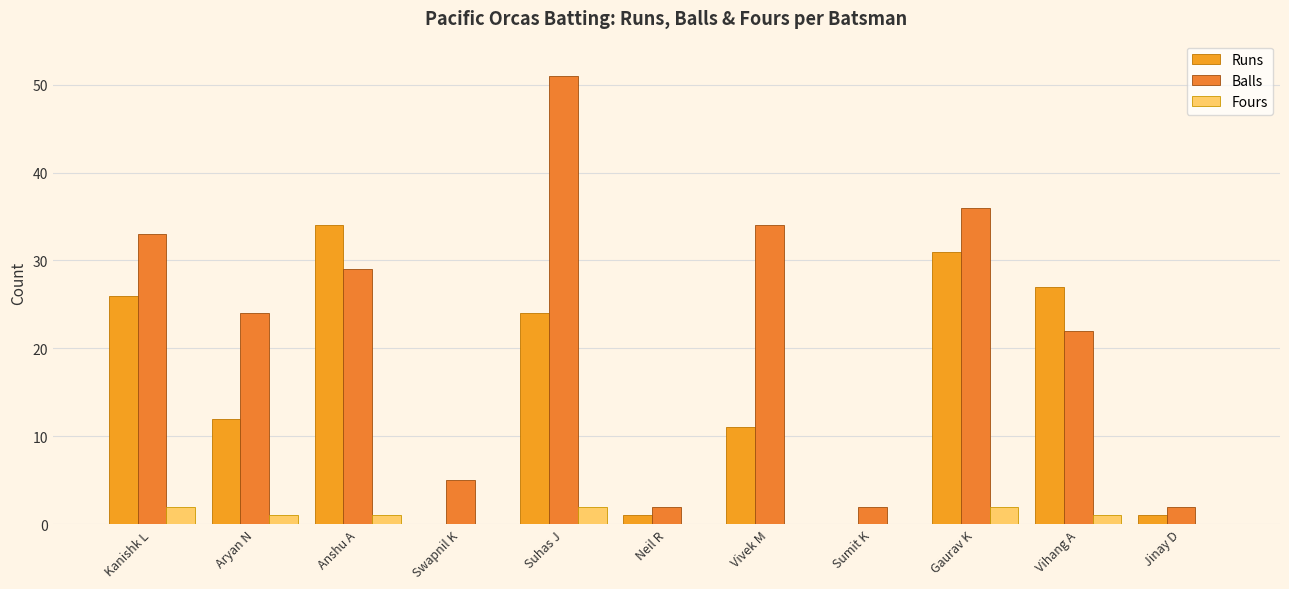

At which category does the chart reach its peak across all series?

Suhas J